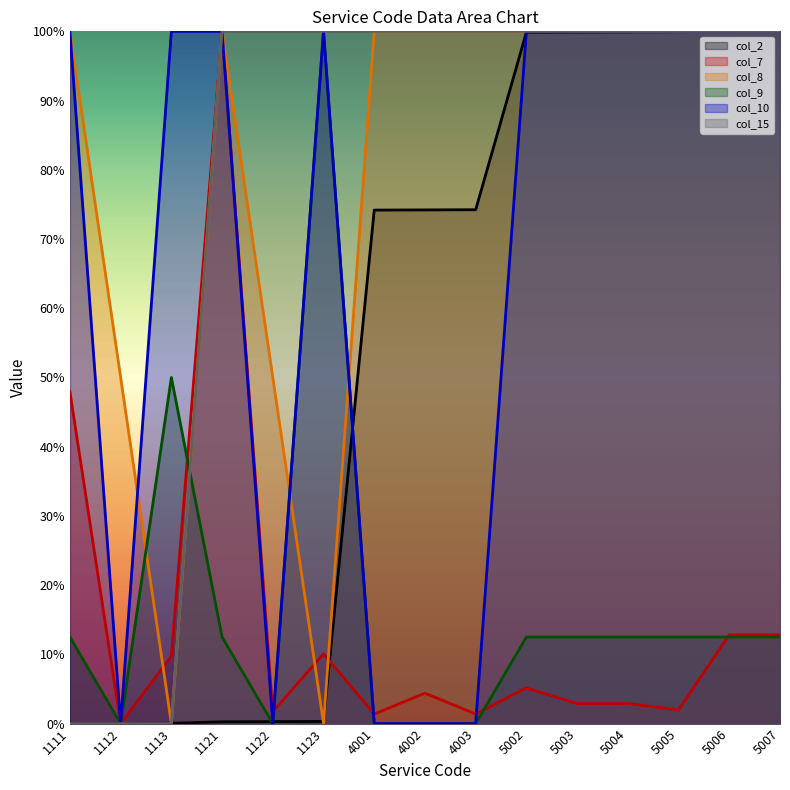

At which category is the sum across all series the highest?

5007